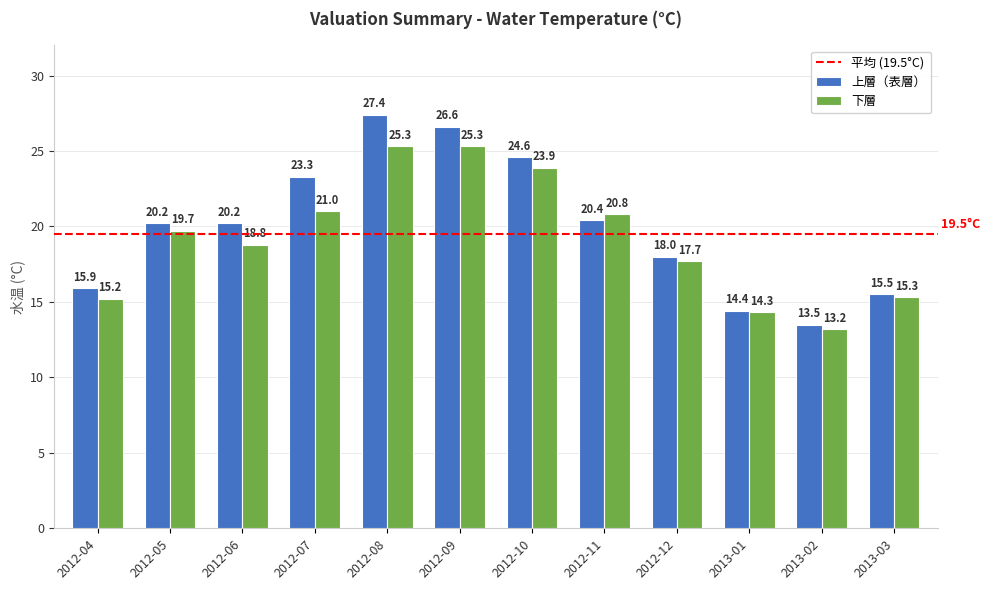

Reading right to left, what are all the values shown in this chart?

上層（表層）: 15.5	13.5	14.4	18.0	20.4	24.6	26.6	27.4	23.3	20.2	20.2	15.9
下層: 15.3	13.2	14.3	17.7	20.8	23.9	25.3	25.3	21.0	18.8	19.7	15.2